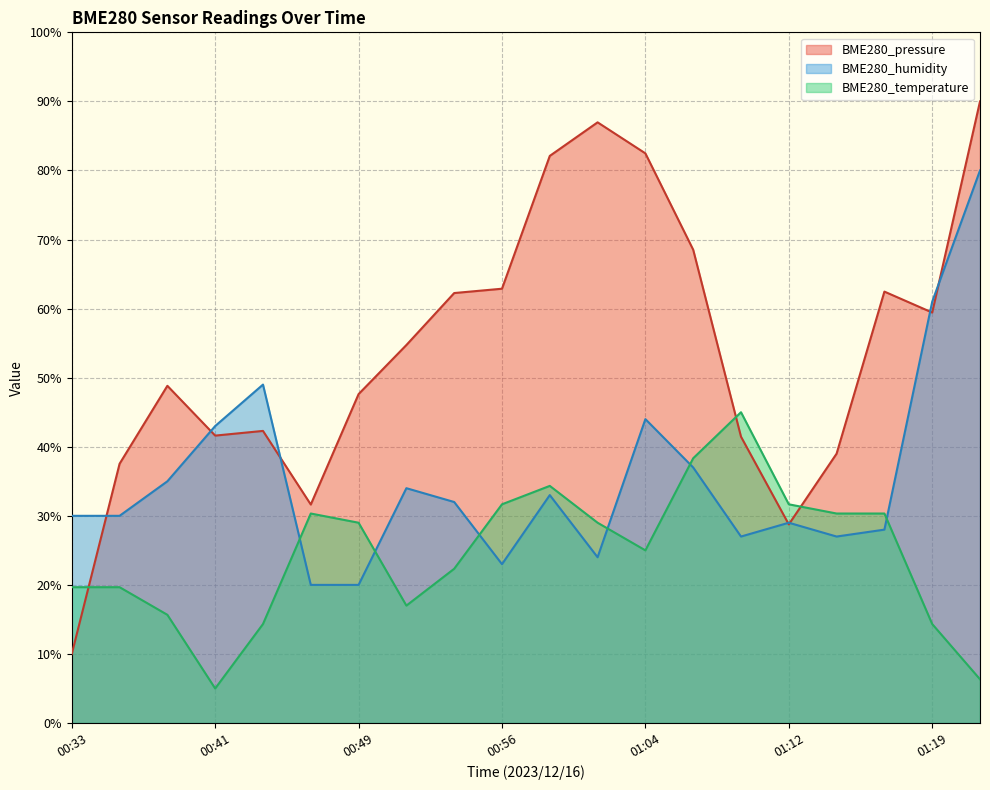

True or false: BME280_humidity and BME280_pressure intersect in this chart.

True